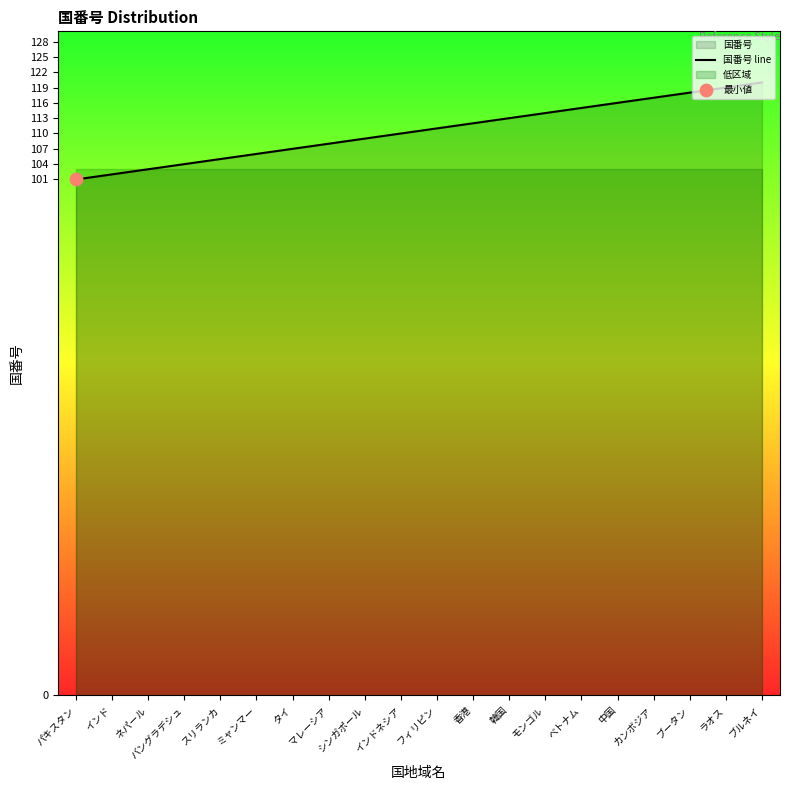

What is the change in value from ミャンマー to ブルネイ?

+14